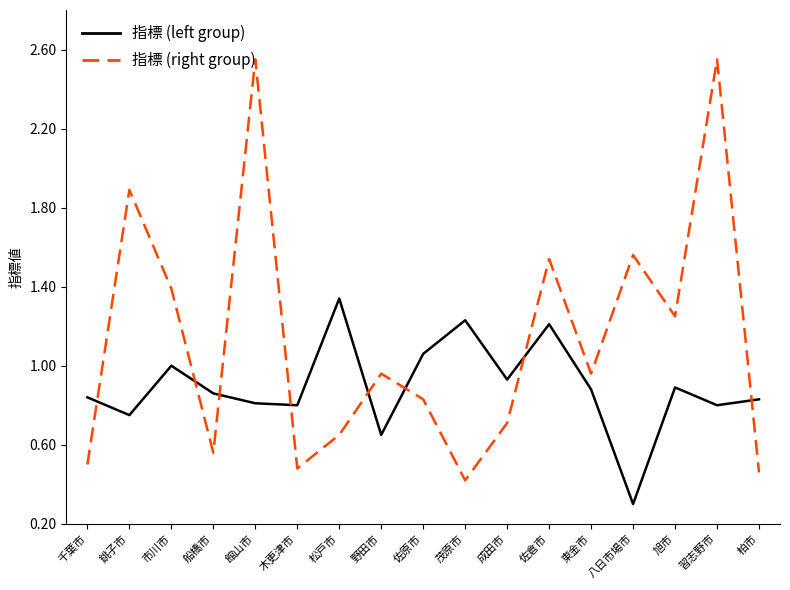

What is the minimum value for 指標 (right group)?

0.4